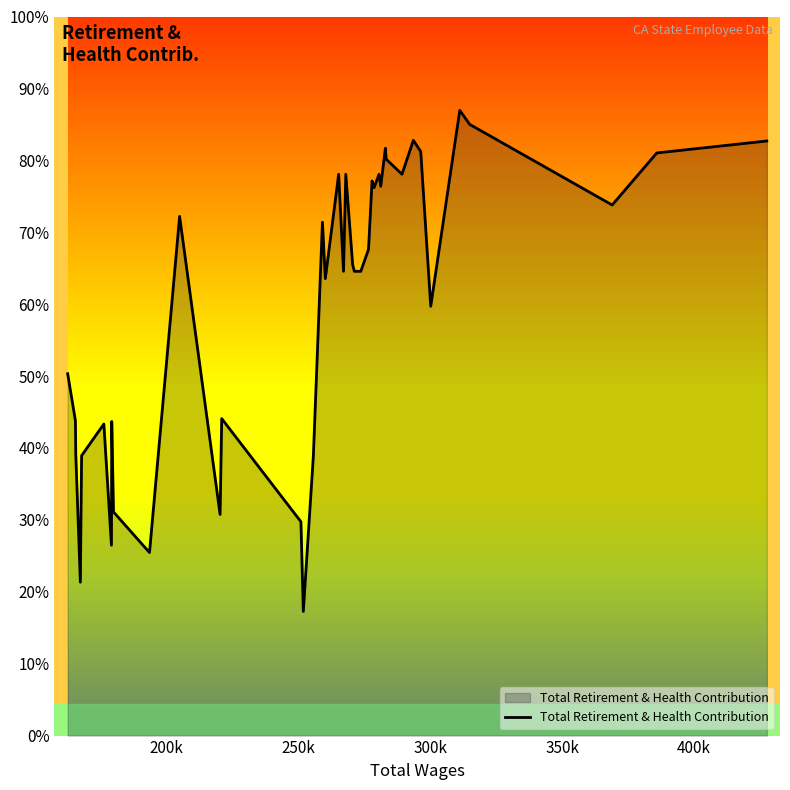

Is this an area chart (filled region under the line)?

Yes